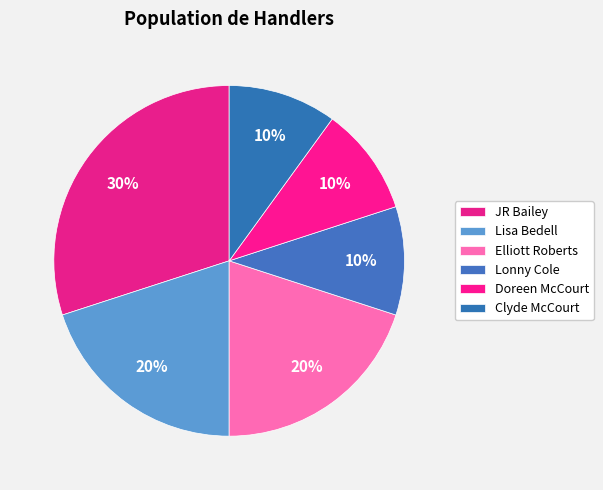

Is there any slice that represents more than half of the pie?

No